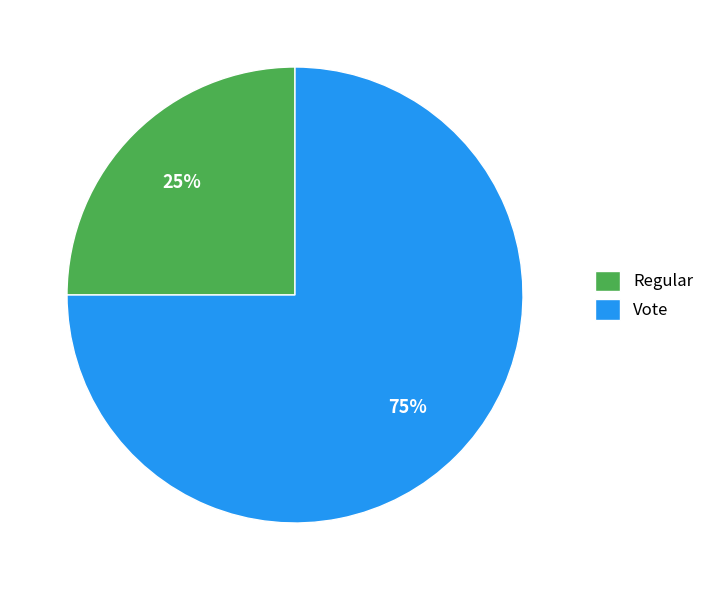

Is Vote the majority of the pie?

Yes